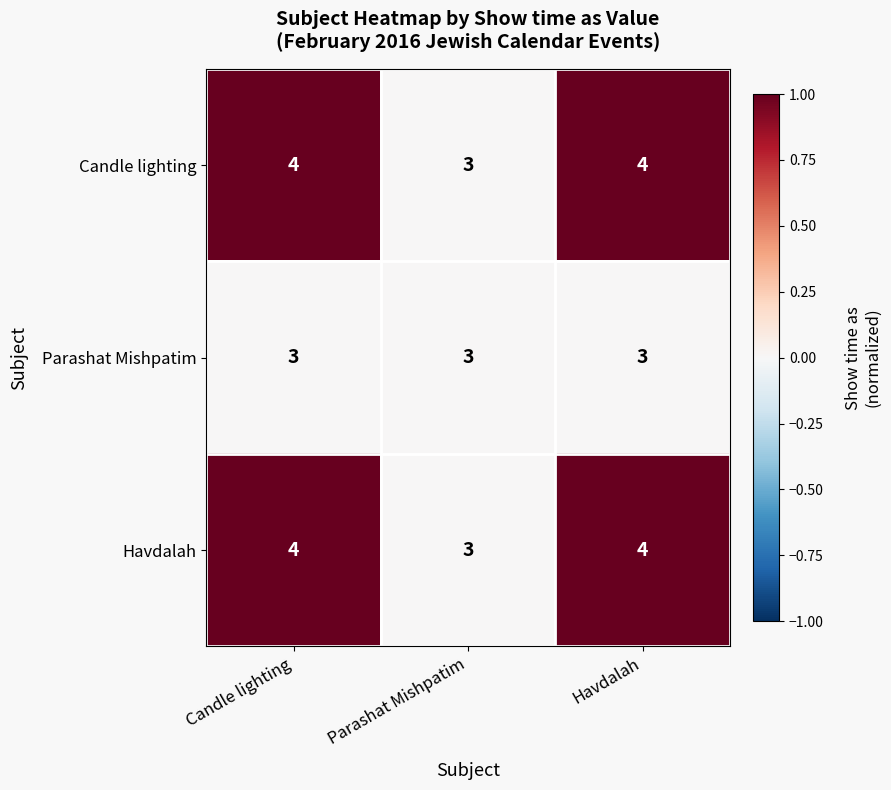

Is the value of Havdalah at Havdalah greater than the value of Parashat Mishpatim at Havdalah?

Yes